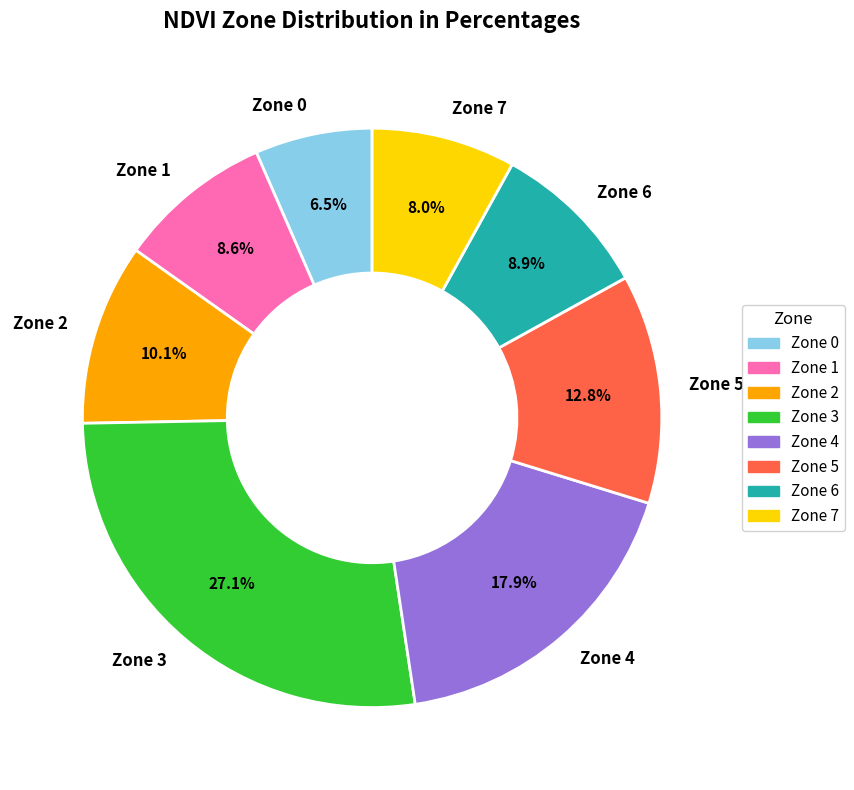

To the nearest percent, what is the difference between the Zone 3 and Zone 7 slice percentages?

19%